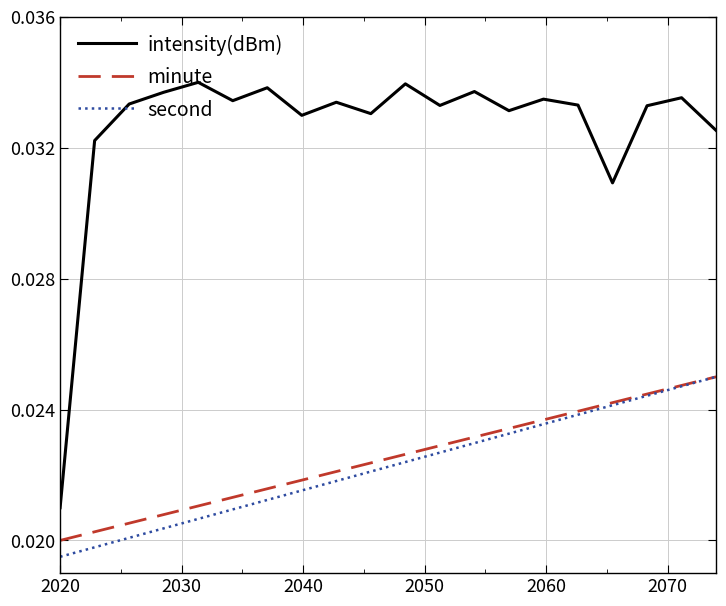

How many lines are shown in the chart?

3